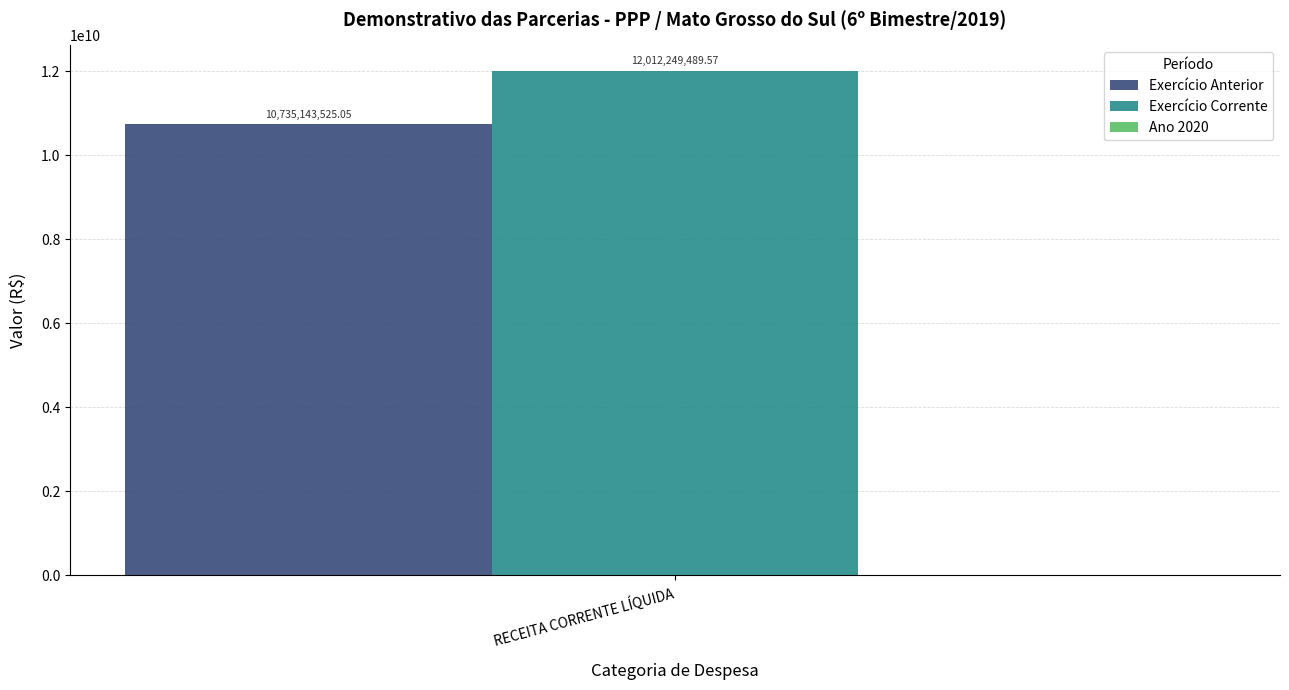

At RECEITA CORRENTE LÍQUIDA, list the series in order from largest to smallest.

Exercício Corrente, Exercício Anterior